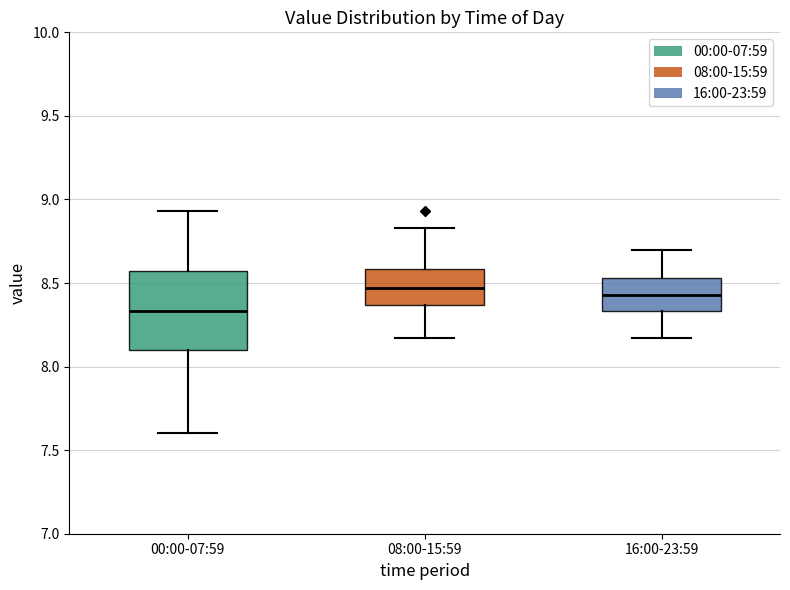

Comparing the boxes themselves (not the whiskers), which one is the tallest?

00:00-07:59